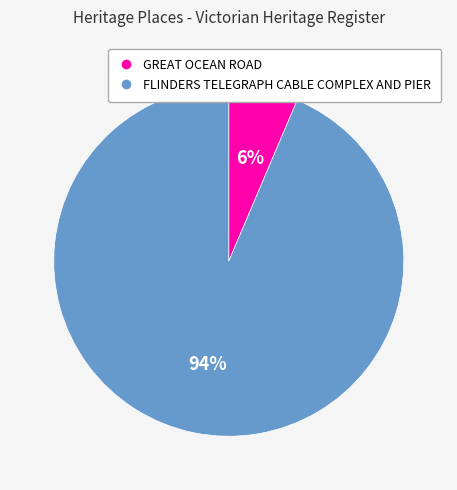

How many segments does this pie chart have?

2